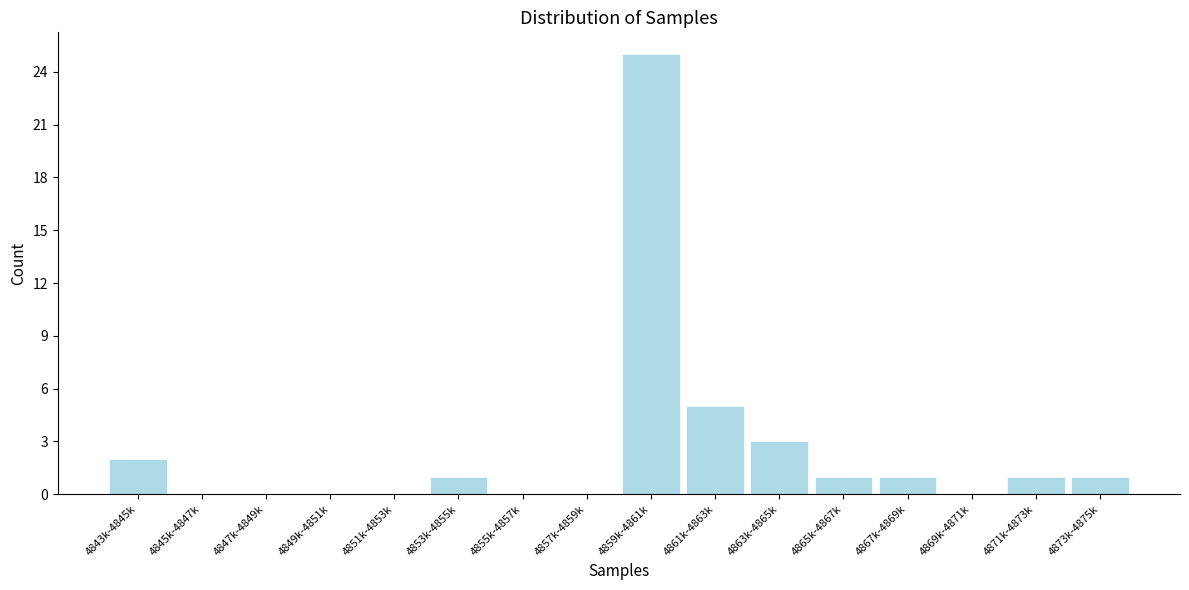

Reading left to right, what are all the values shown in this chart?

4843k-4845k=2	4845k-4847k=0	4847k-4849k=0	4849k-4851k=0	4851k-4853k=0	4853k-4855k=1	4855k-4857k=0	4857k-4859k=0	4859k-4861k=25	4861k-4863k=5	4863k-4865k=3	4865k-4867k=1	4867k-4869k=1	4869k-4871k=0	4871k-4873k=1	4873k-4875k=1